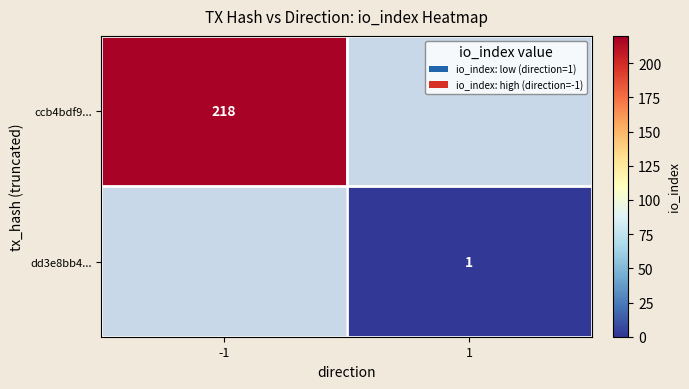

What is the maximum value shown in the chart?

218